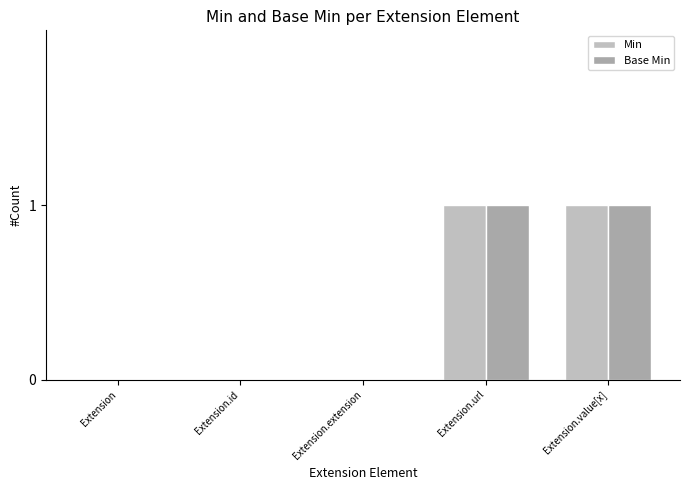

What is the difference between the Base Min values at Extension.extension and Extension.url?

1